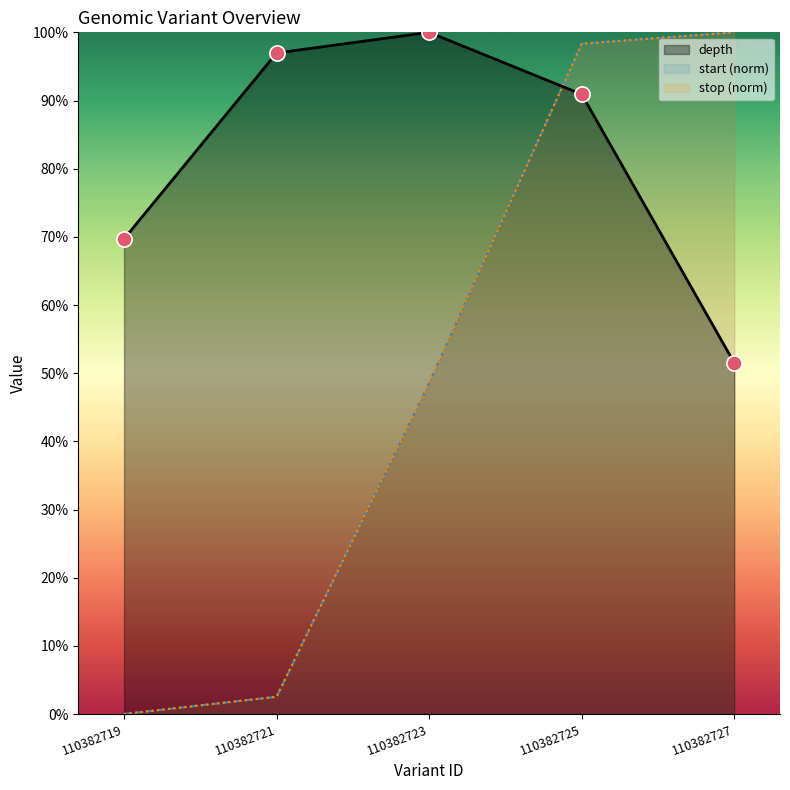

Is the value of stop at 110382723 greater than the value of start at 110382723?

No